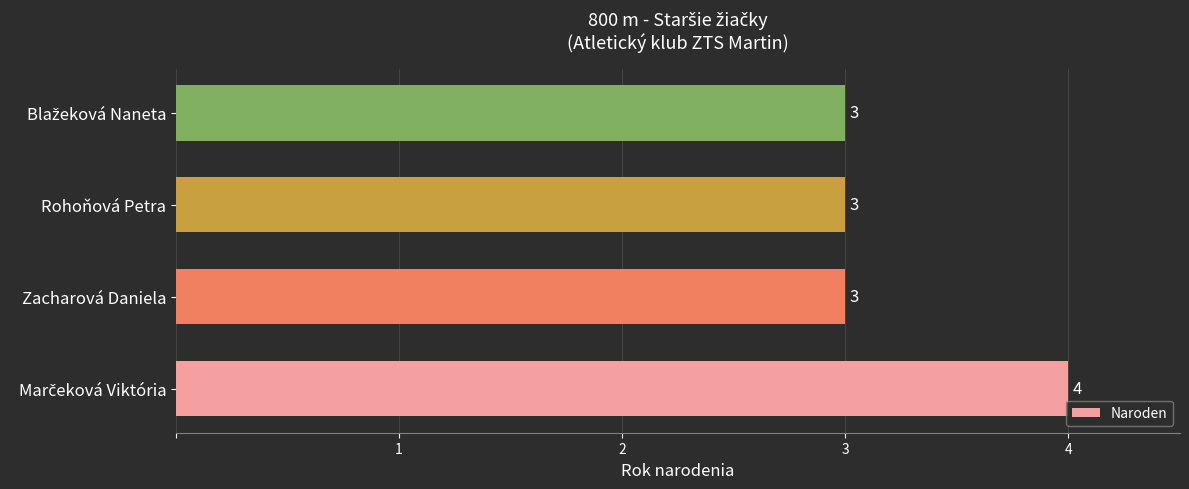

What is the average value?

3